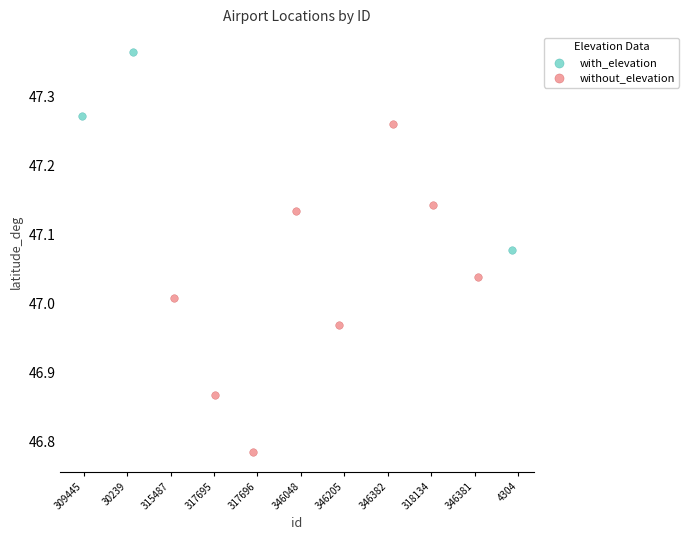

Which series has the largest Y range (max minus min)?

without_elevation